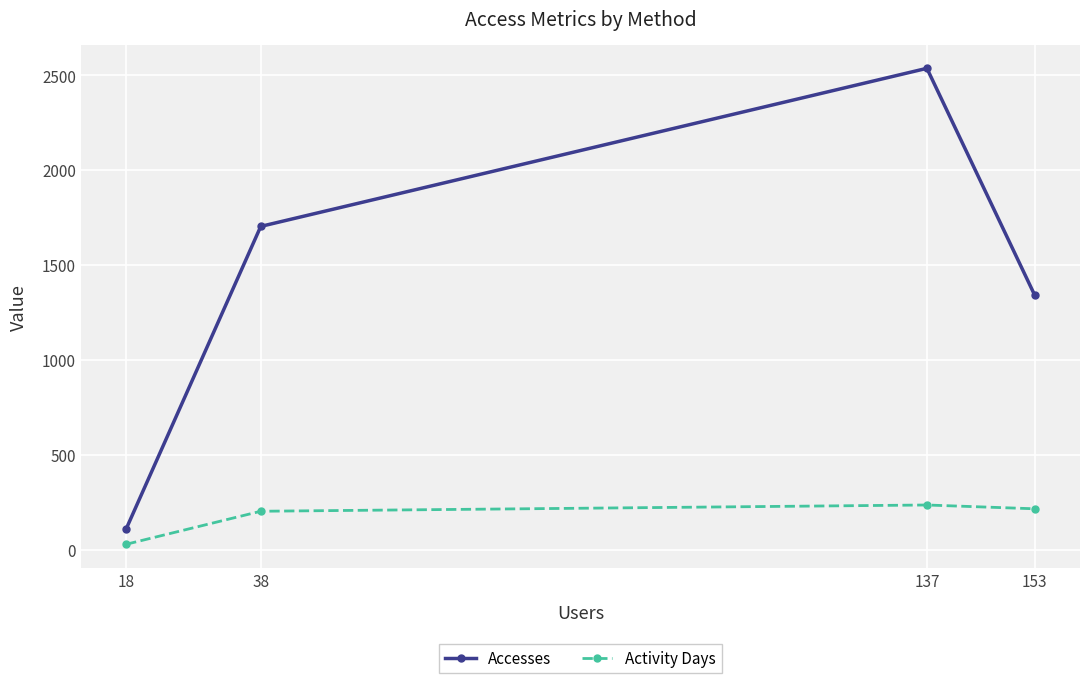

What is the difference between the maximum and minimum values in the Activity Days series?

207